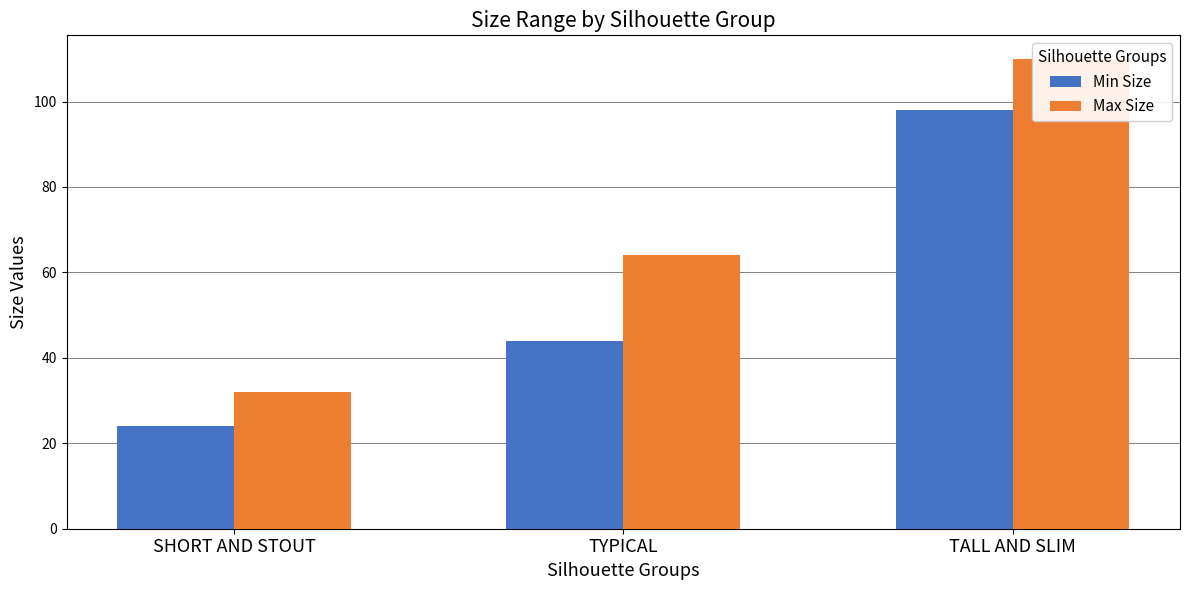

What is the average value of the Max Size series?

69